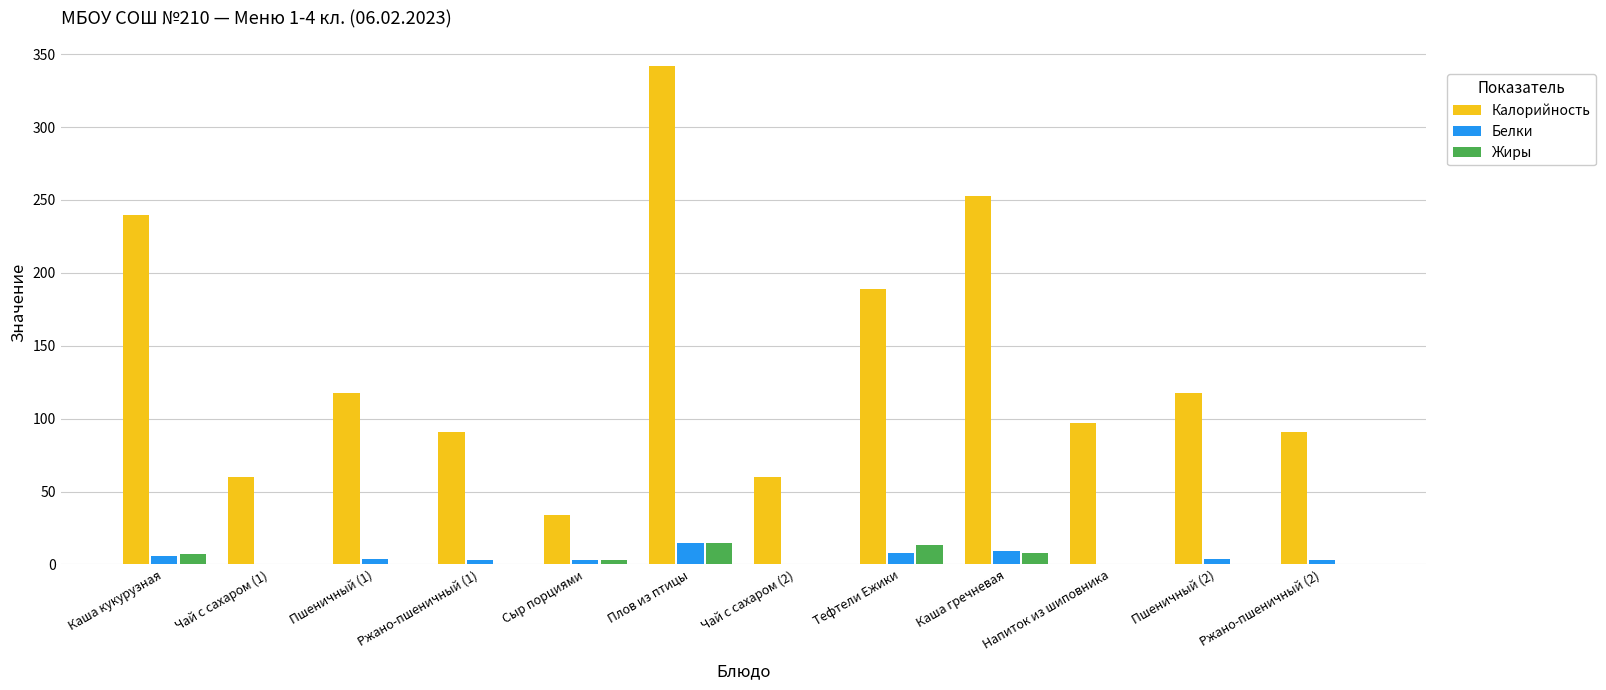

What is the sum of all Жиры values?

48.0